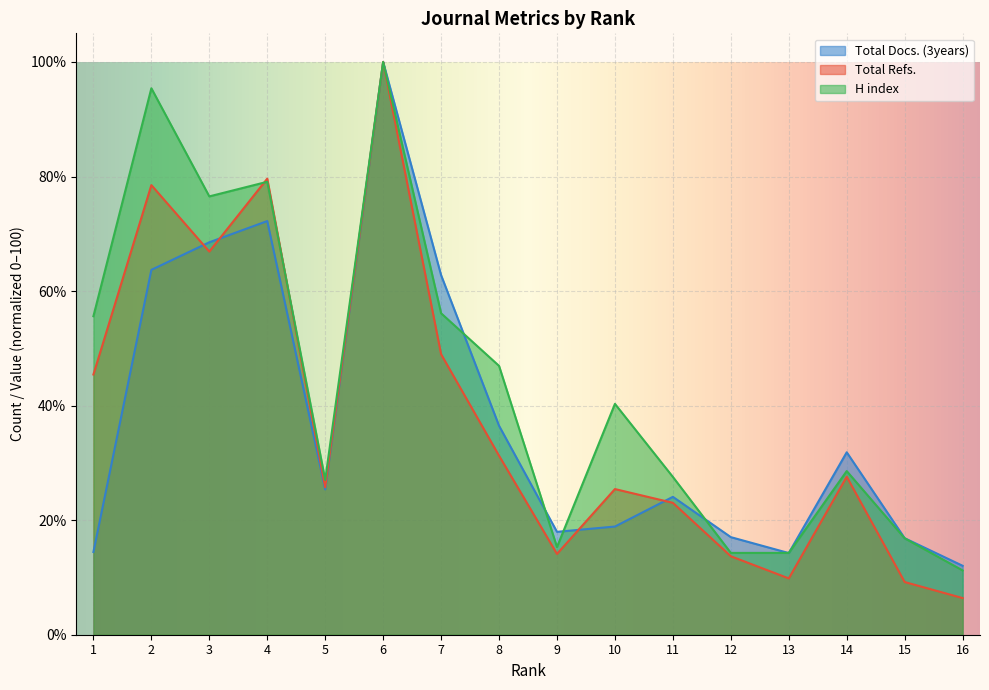

List the series in order of their peak value, highest first.

Total Docs. (3years), Total Refs., H index